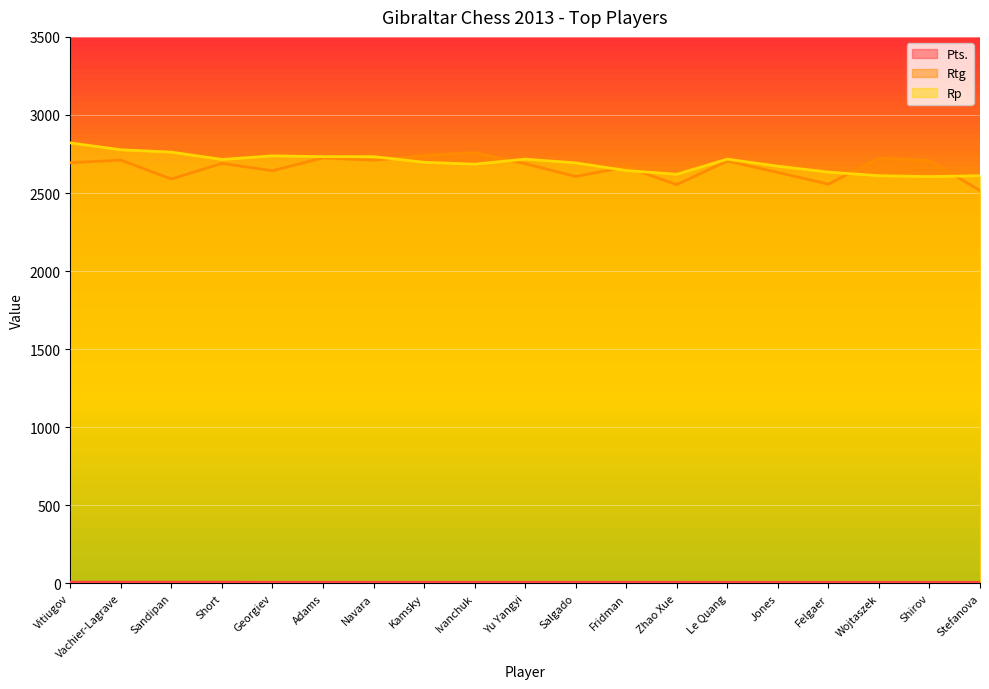

The Rtg series shows 2758.0 at Ivanchuk. True or false?

True